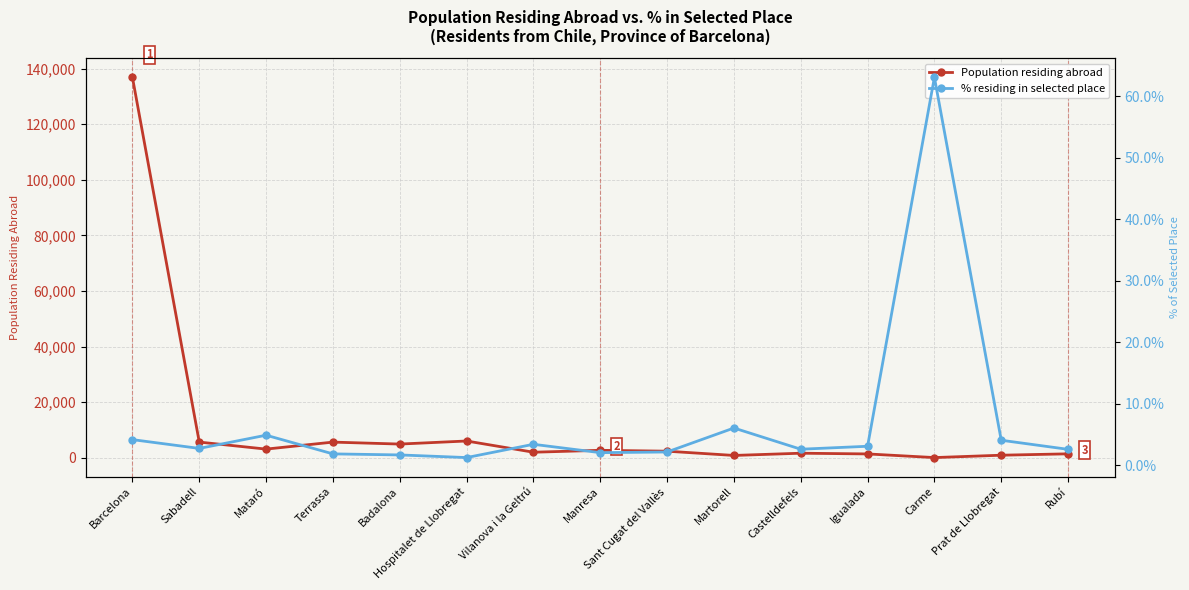

True or false: Population residing abroad and % residing in selected place cross at least once.

False